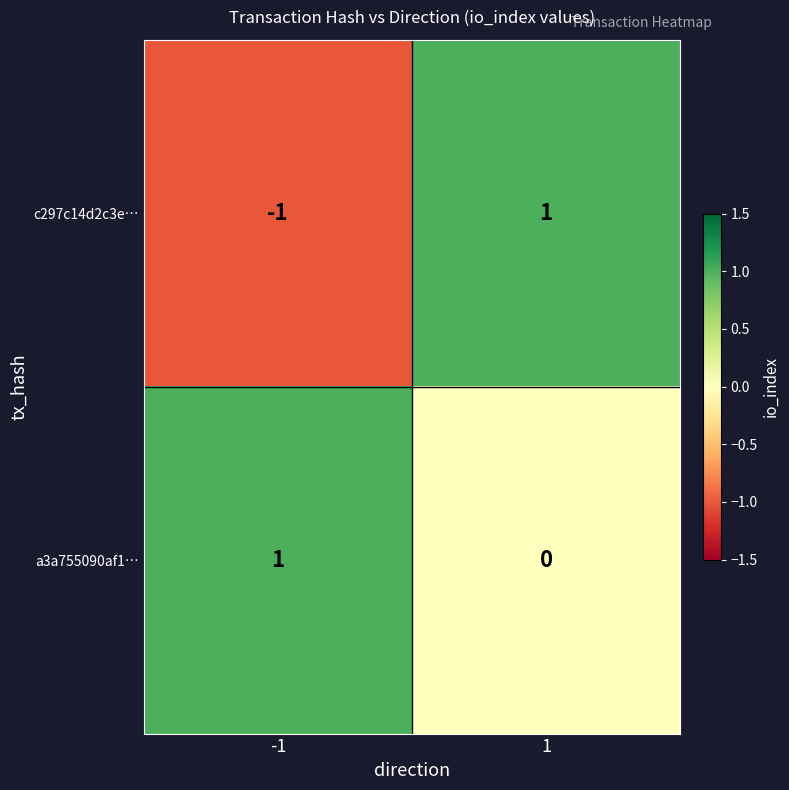

How many data points does each series have?

2